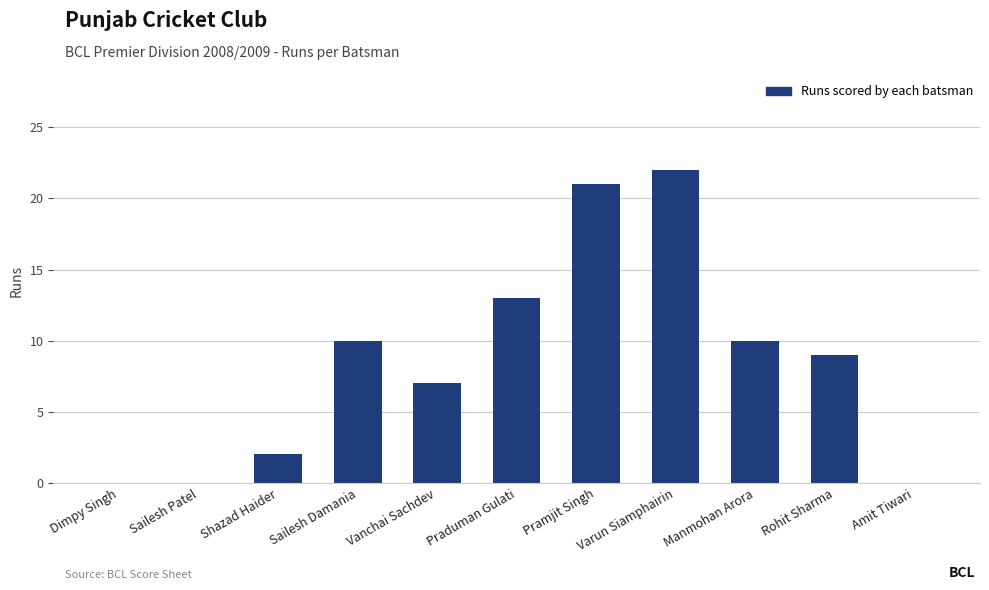

At which category does the chart reach its peak across all series?

Varun Siamphairin